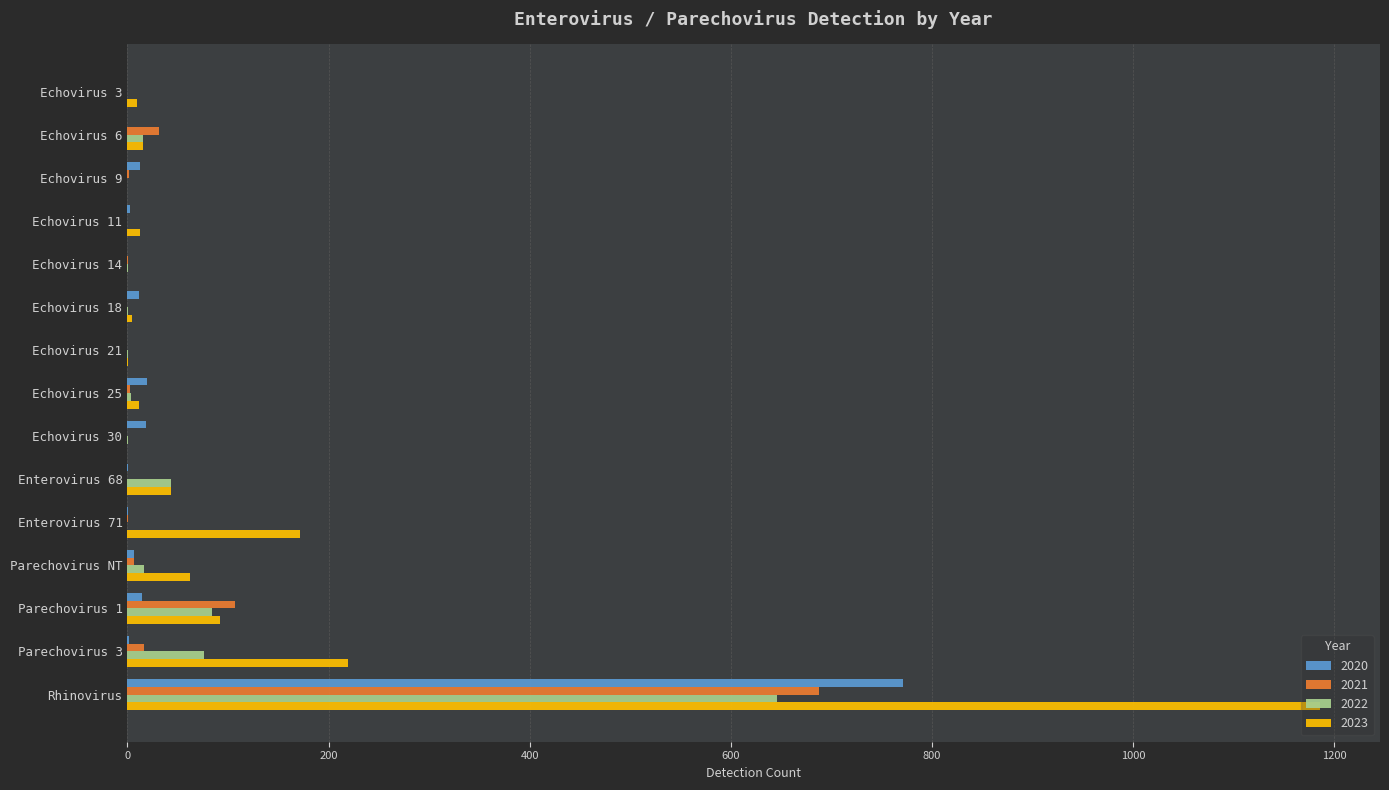

Where is 2022 nearest to the value 323?

Parechovirus 1